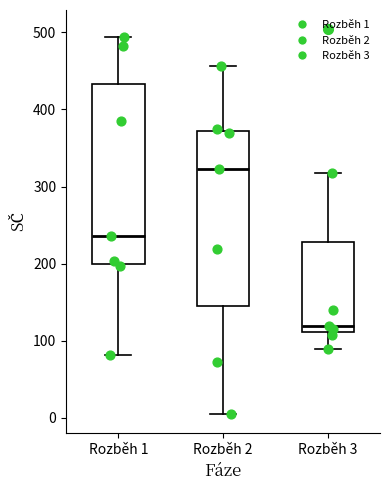

Where does the median line of the box for Rozběh 1 sit on the y-axis? The values are not printed on the chart, so give them approximately, as read against the axis.

240